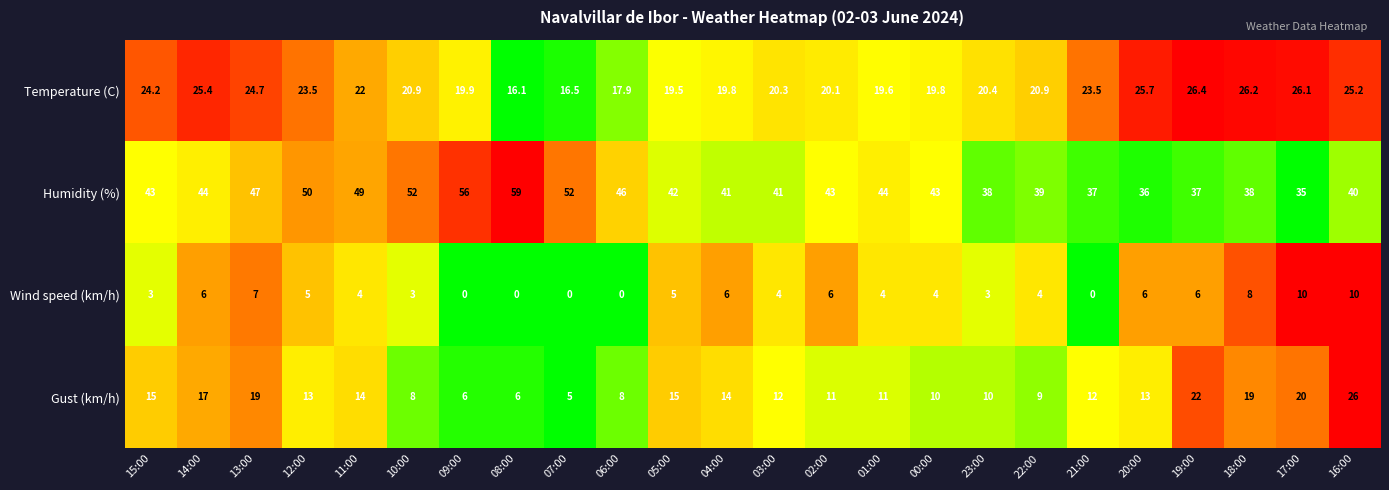

What is the difference between the second highest and minimum values in the Temperature (C) series?

10.1